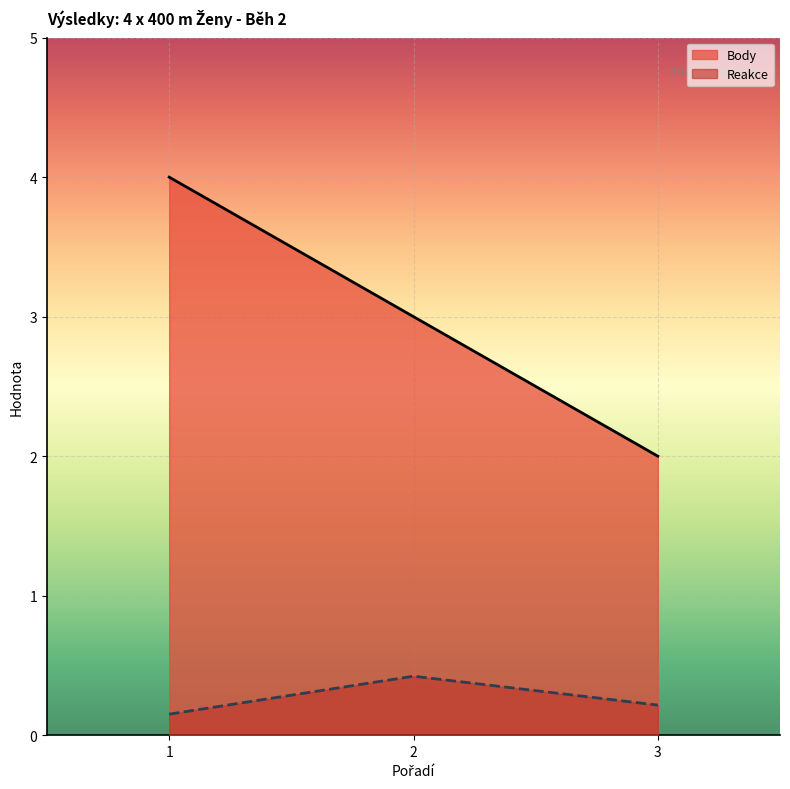

What is the smallest value displayed?

0.2